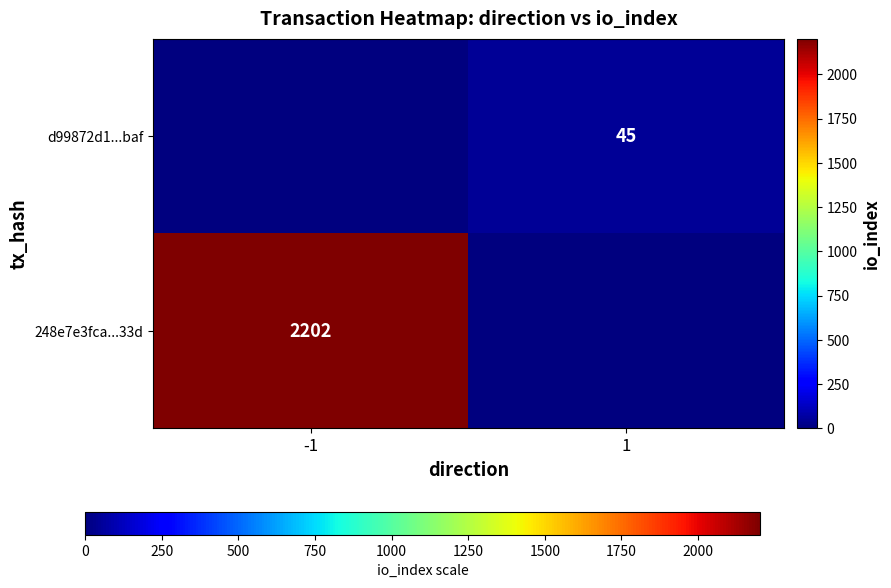

Is it true that d99872d1...baf equals 17 at 1?

False